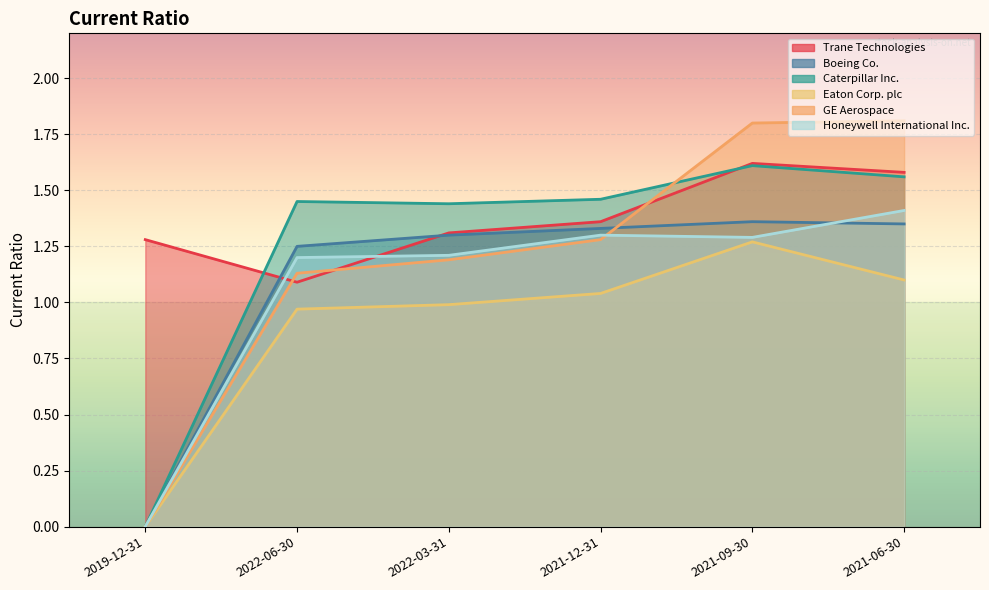

What are all the series names shown in the legend?

Trane Technologies, Boeing Co., Caterpillar Inc., Eaton Corp. plc, GE Aerospace, Honeywell International Inc.